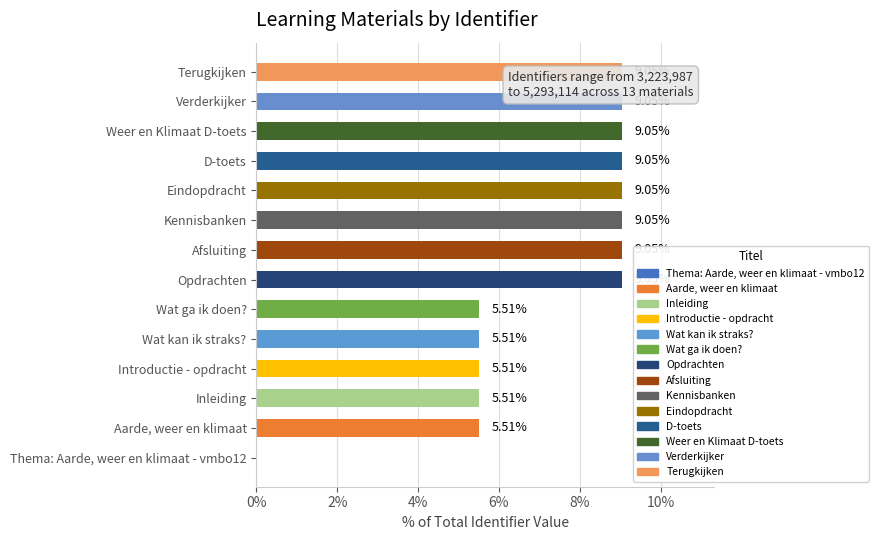

How many values exceed 9?

8